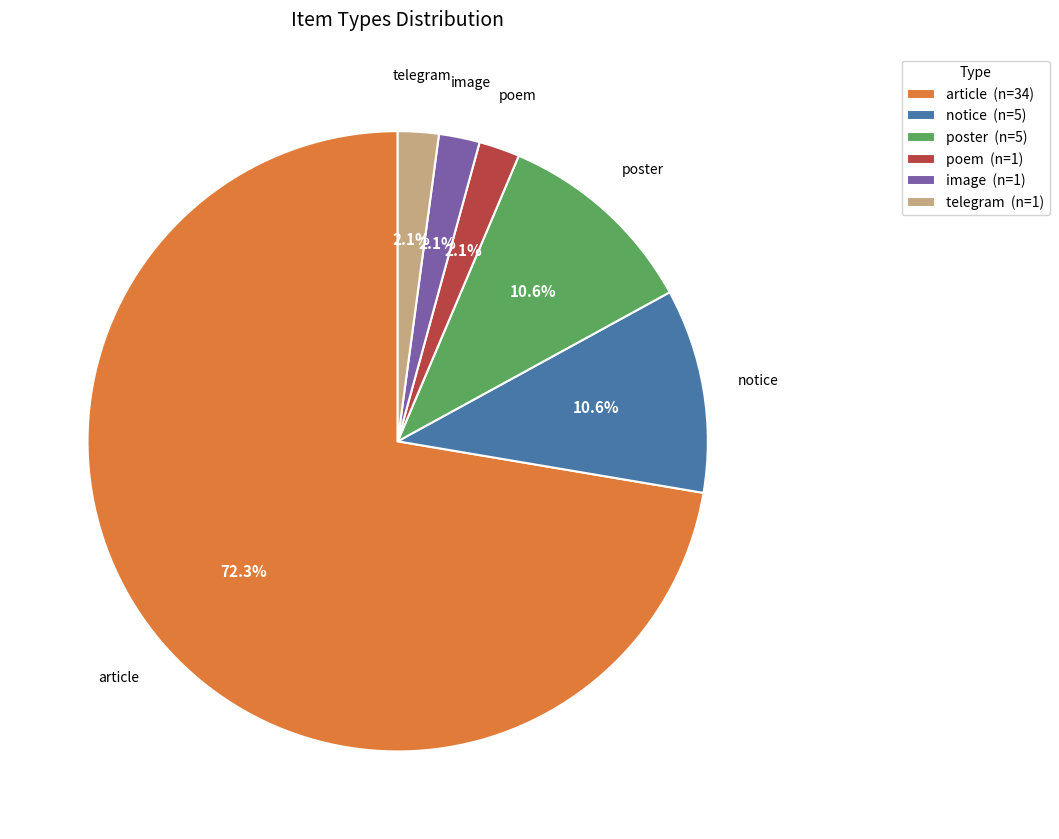

To the nearest percent, what is the difference between the largest and smallest slice percentages?

70%